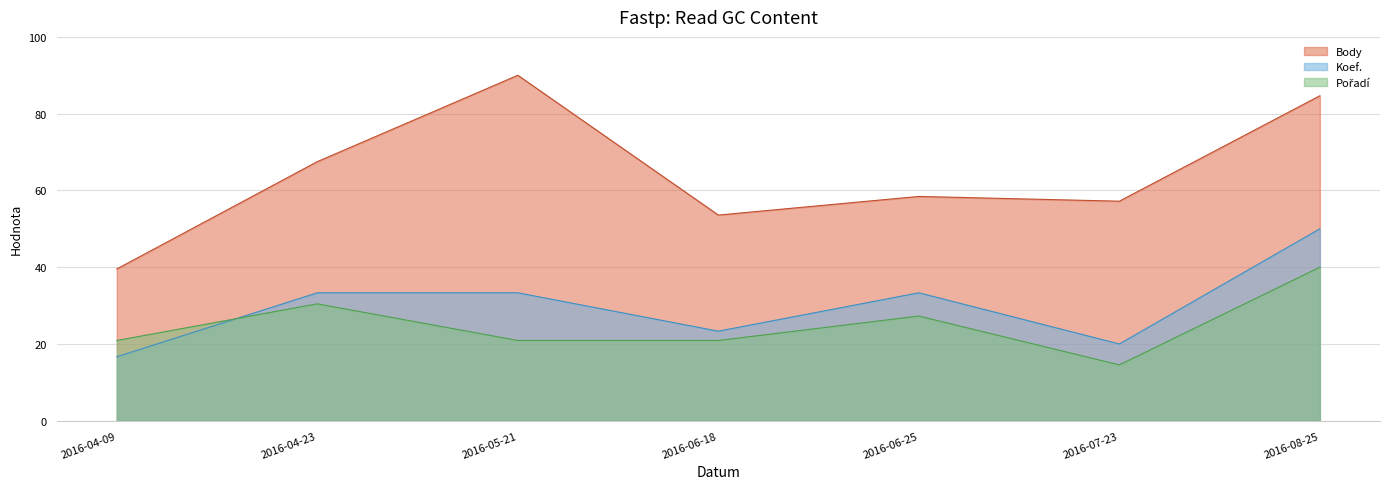

In Pořadí, how many points are higher than both neighbors (excluding endpoints)?

2